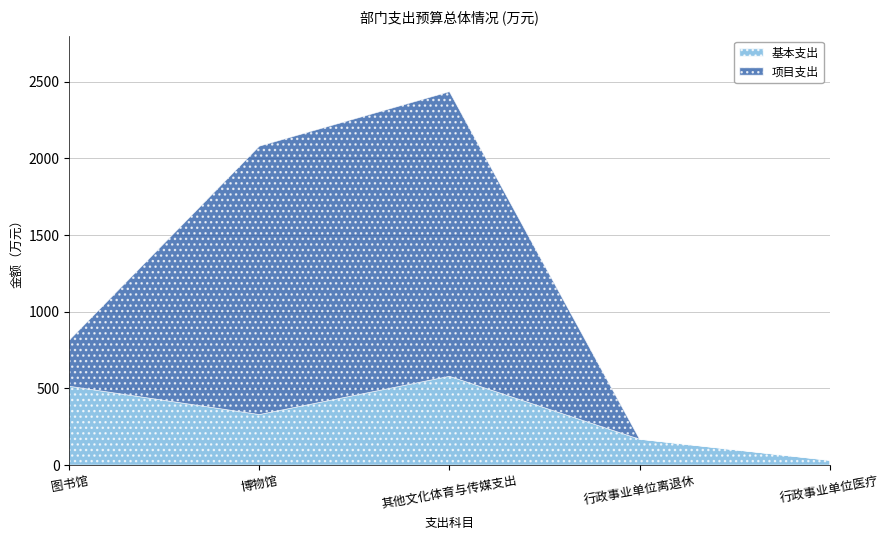

Which has a higher value, 其他文化体育与传媒支出 or 行政事业单位离退休?

其他文化体育与传媒支出